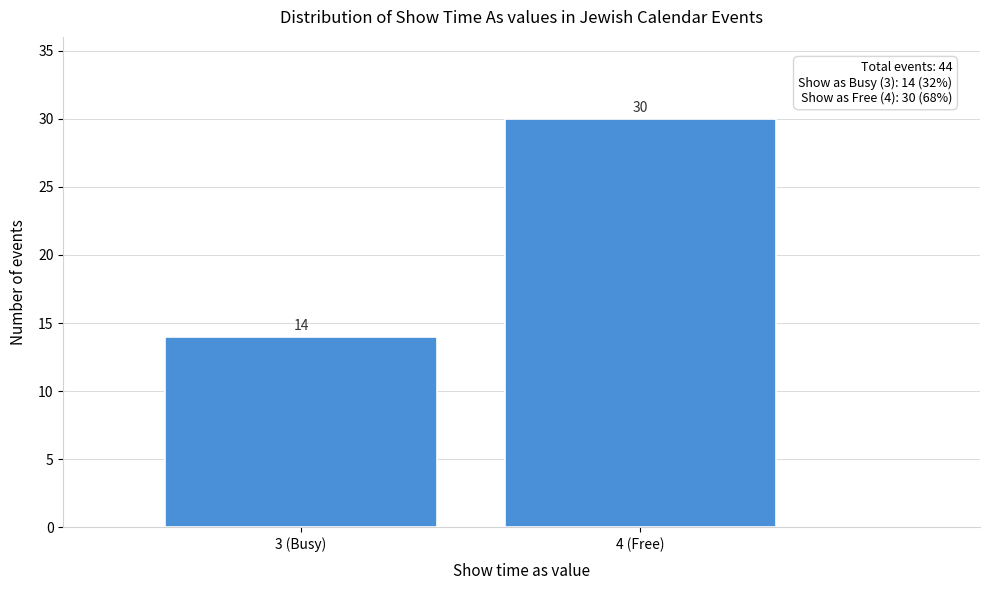

Reading left to right, transcribe all the data shown in this chart.

14	30